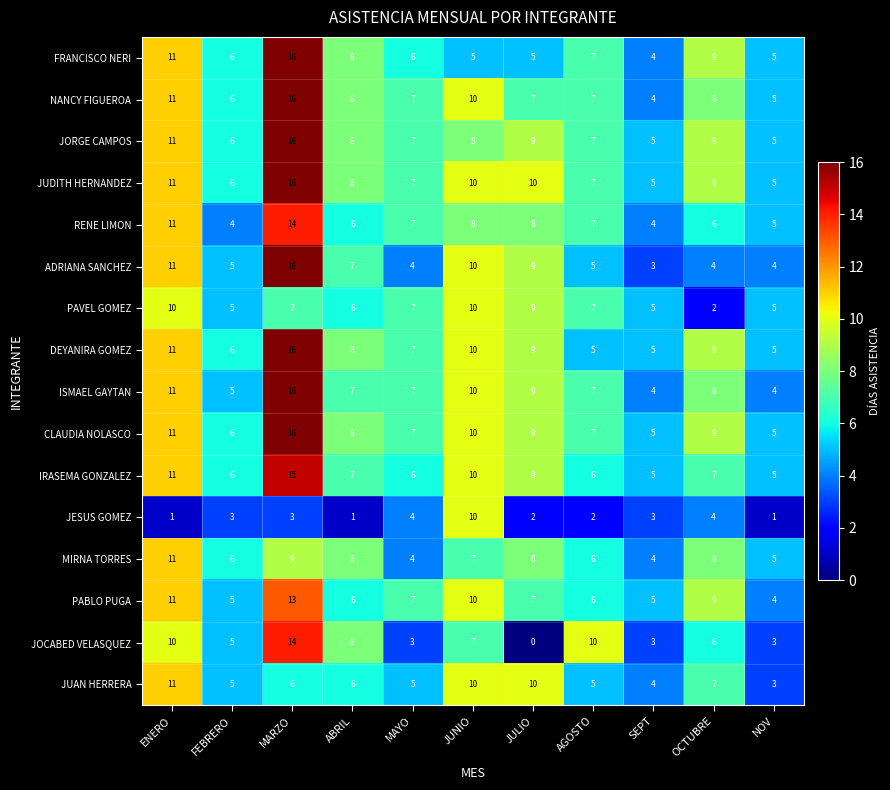

What is the difference between the maximum and minimum values in the DEYANIRA GOMEZ series?

11